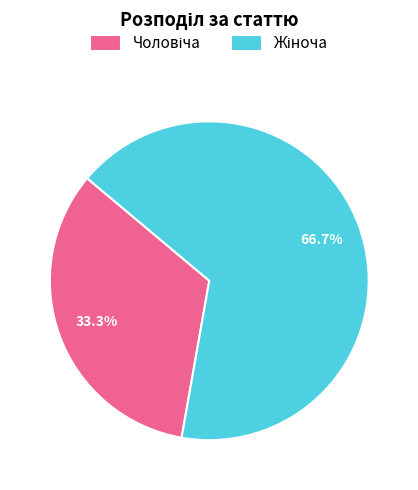

Rank the categories by value from highest to lowest.

Жіноча, Чоловіча